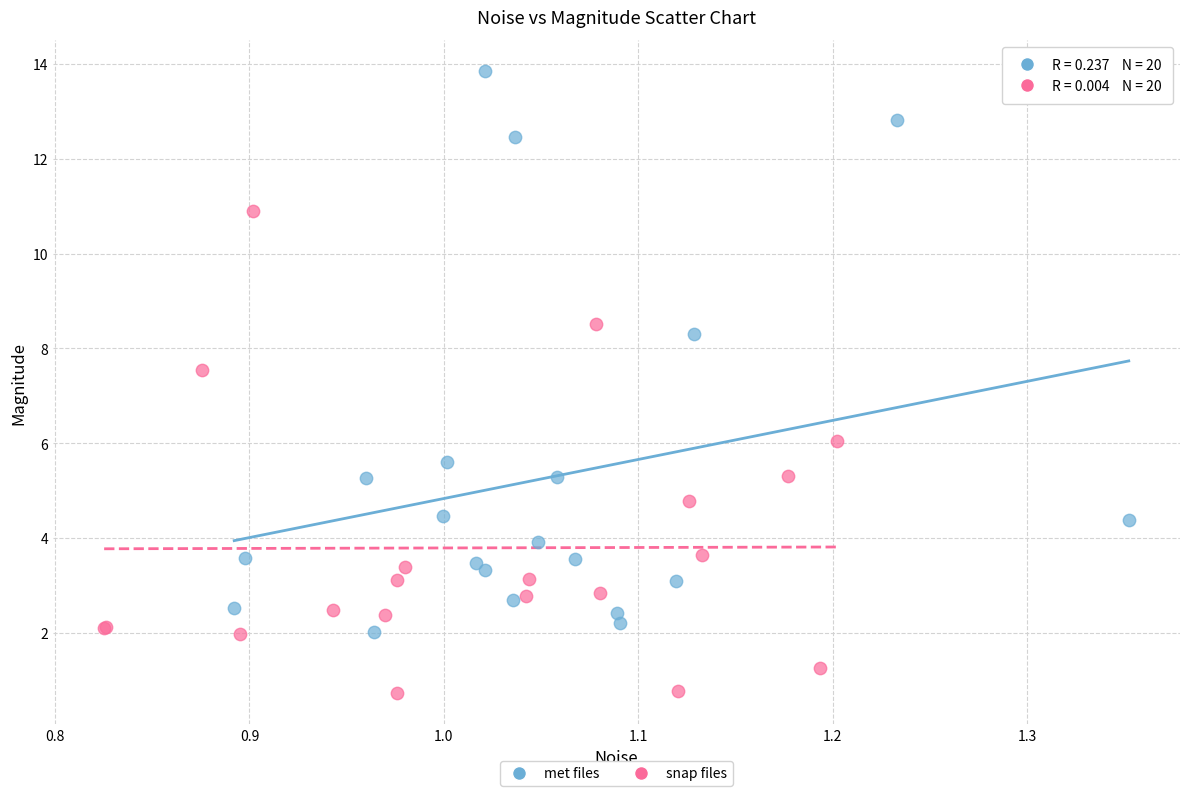

Which series has the largest Y range (max minus min)?

met files